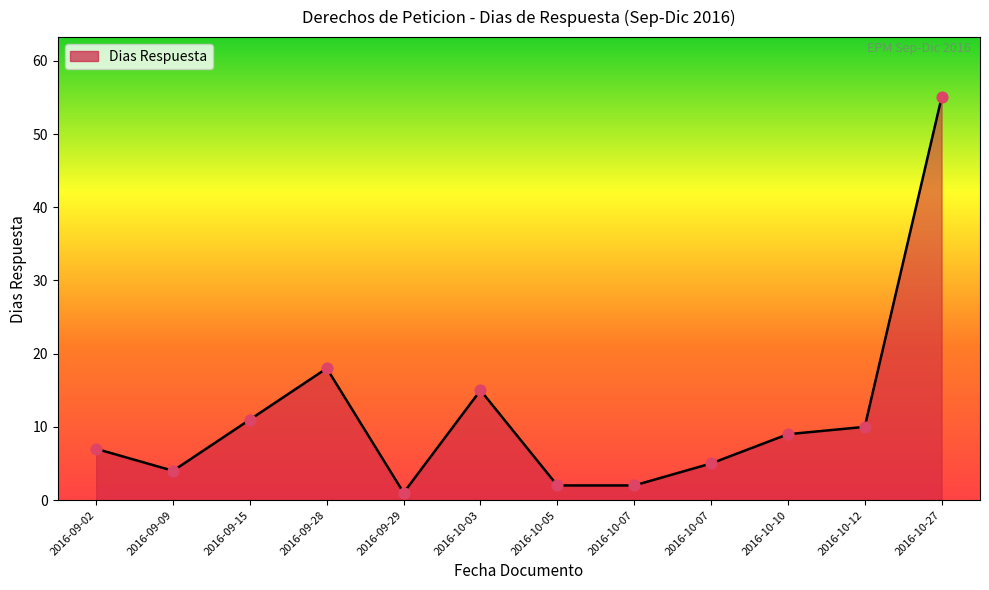

What is the change in value from 2016-10-07 to 2016-10-27?

+53